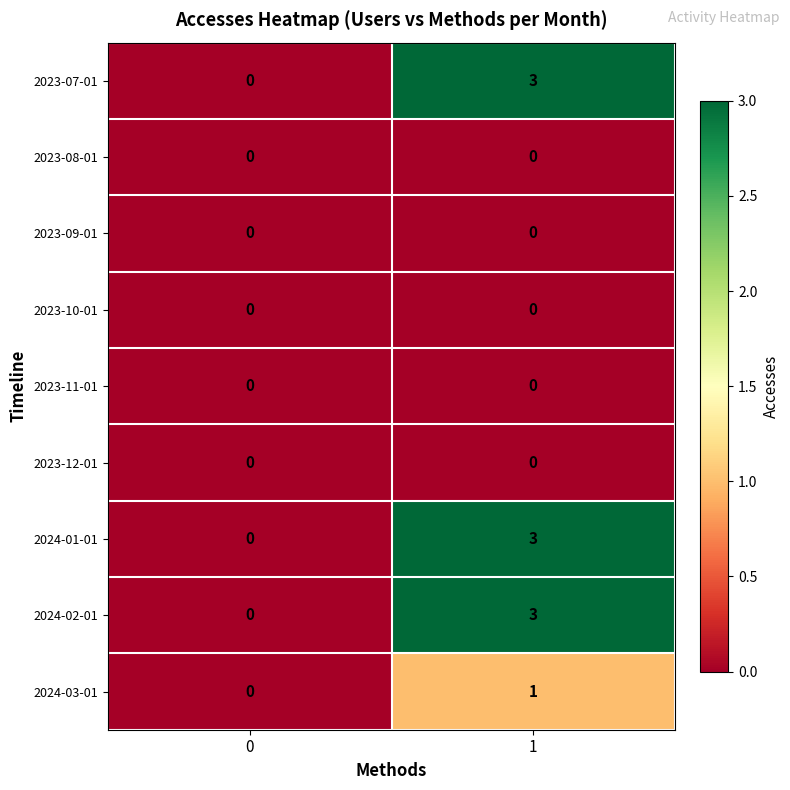

At which category is the sum across all series the highest?

1